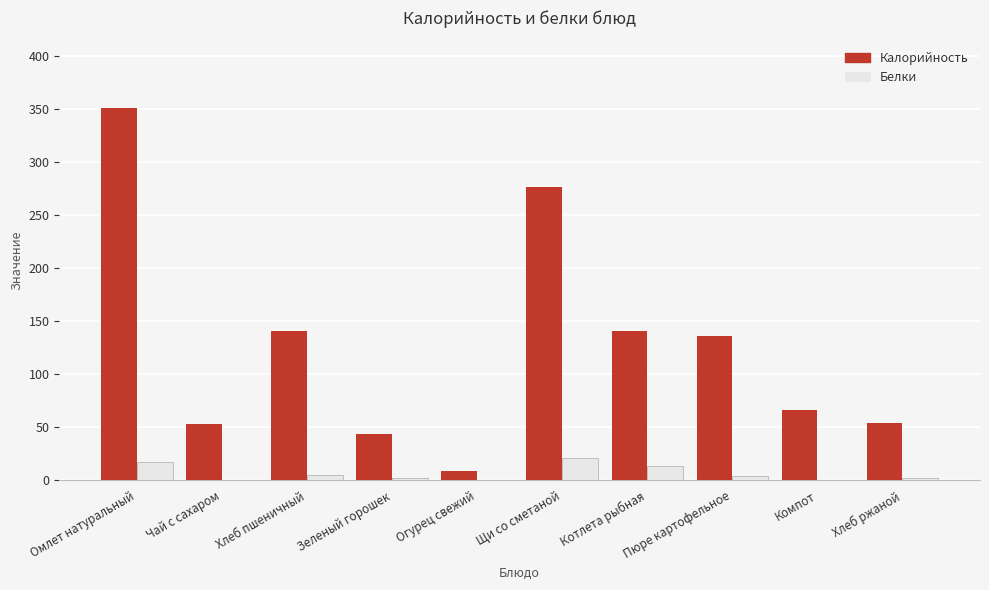

True or false: Белки has a value of 0.0 at Чай с сахаром.

True